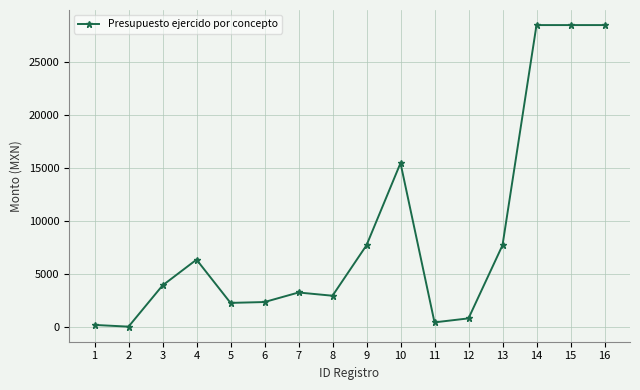

What is the sum of the values at 2 and 3?

4004.0